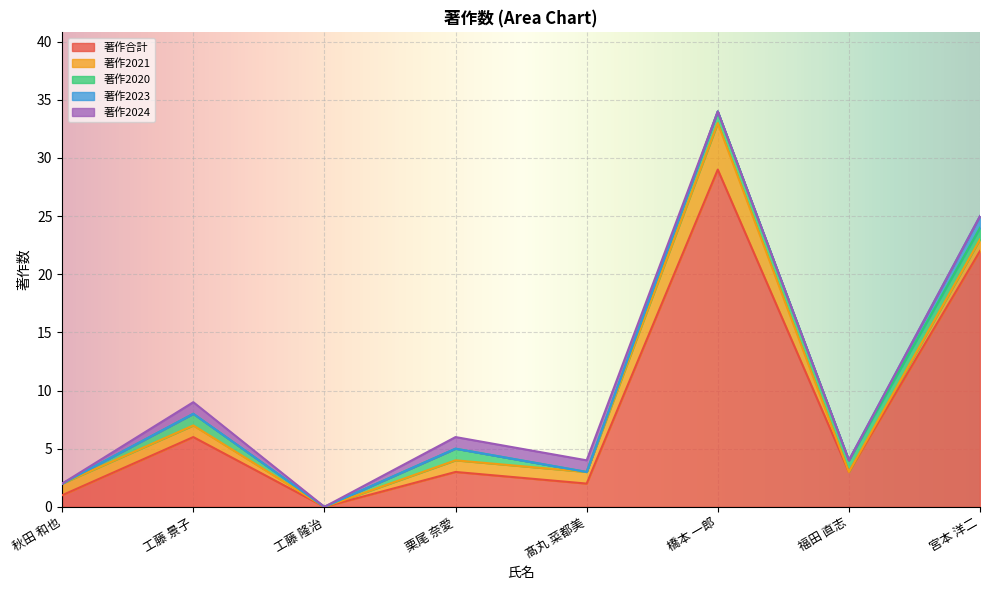

Reading left to right, transcribe all the data shown in this chart.

著作合計: 1	6	0	3	2	29	3	22
著作2021: 1	1	0	1	1	4	0	1
著作2020: 0	1	0	1	0	1	1	1
著作2023: 0	0	0	0	0	0	0	1
著作2024: 0	1	0	1	1	0	0	0